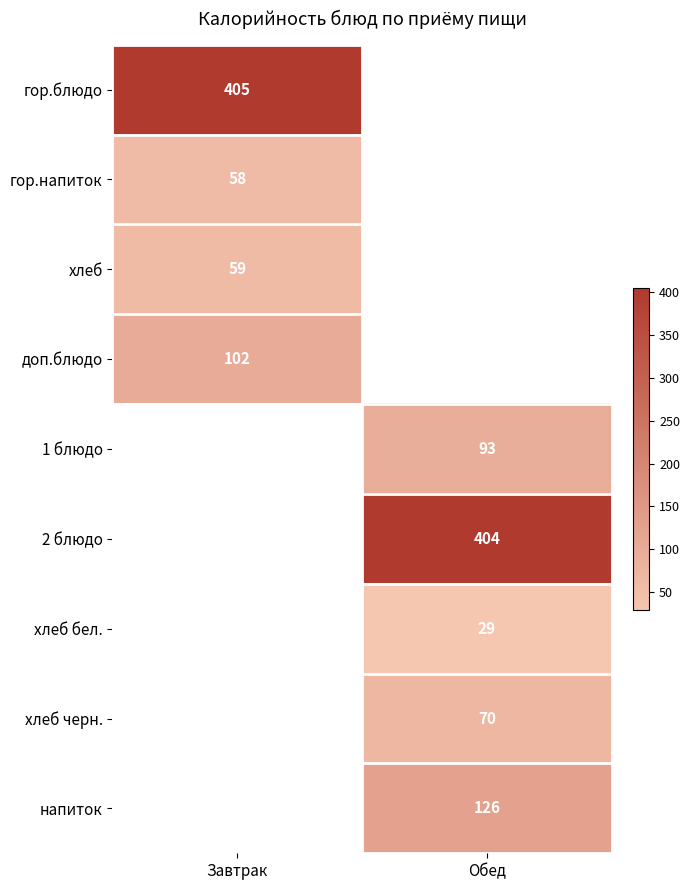

The value of доп.блюдо at Завтрак is 144. True or false?

False